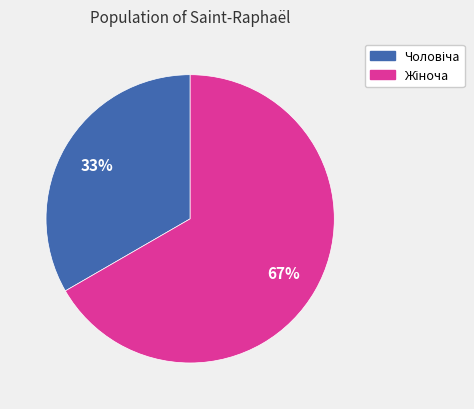

To the nearest percent, what is the average slice percentage?

50%